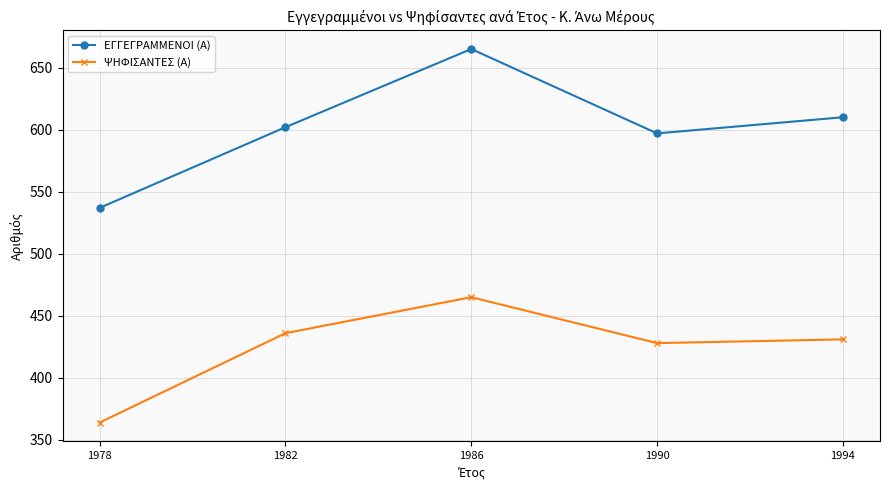

What are all the series names shown in the legend?

ΕΓΓΕΓΡΑΜΜΕΝΟΙ (Α), ΨΗΦΙΣΑΝΤΕΣ (Α)